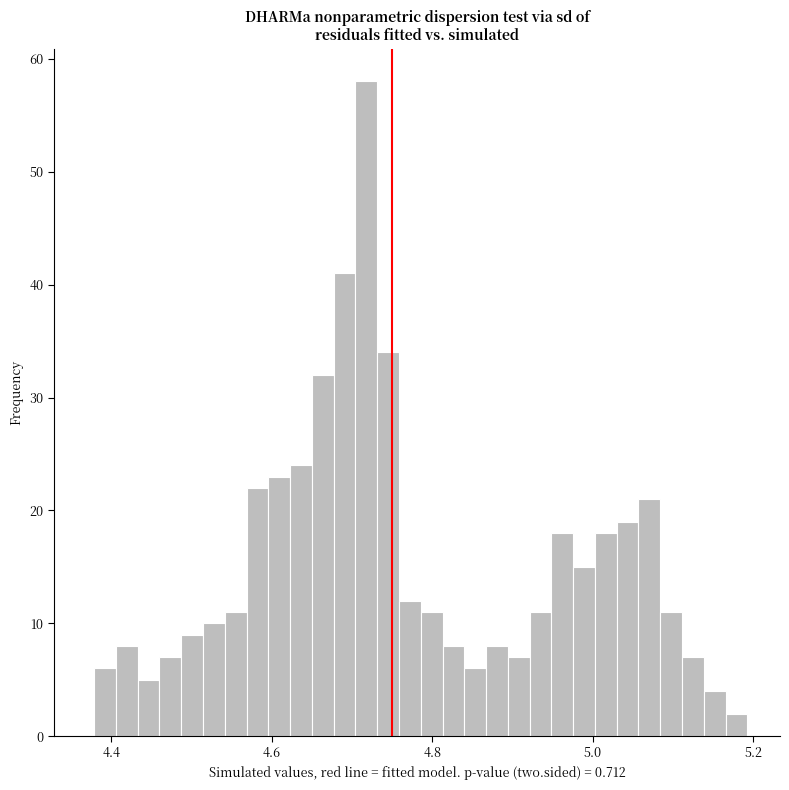

Around what value on the x-axis is the tallest bar? Give the approximate position of its centre, as read against the axis.

4.72